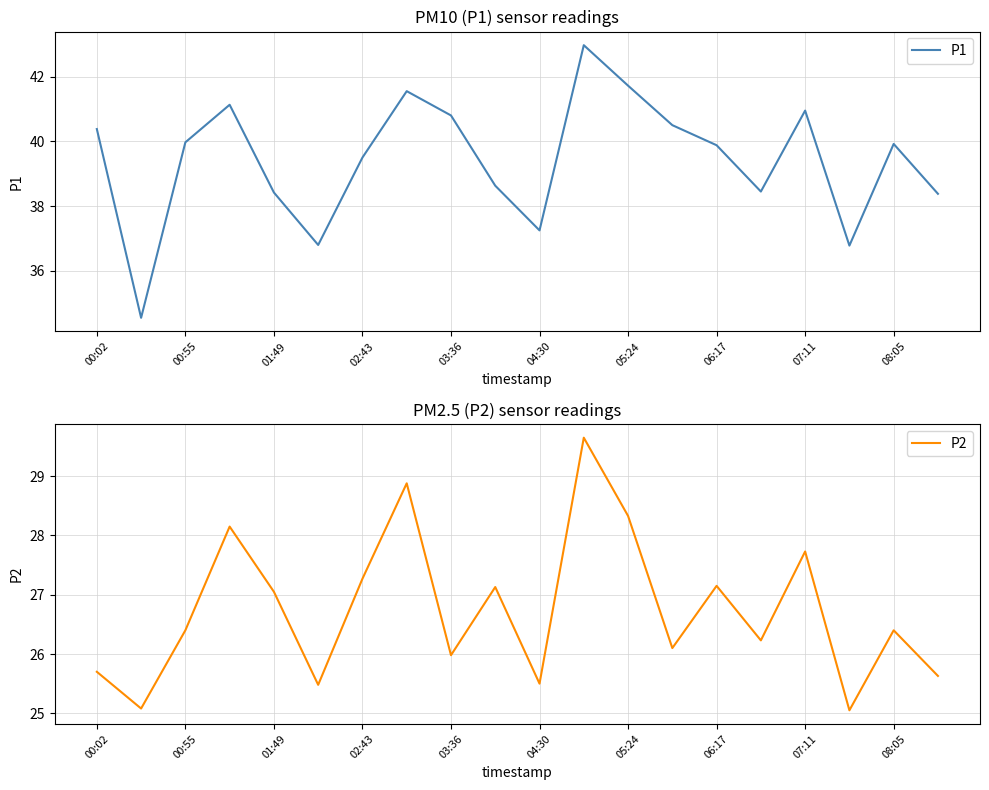

True or false: P2 and P1 intersect in this chart.

False